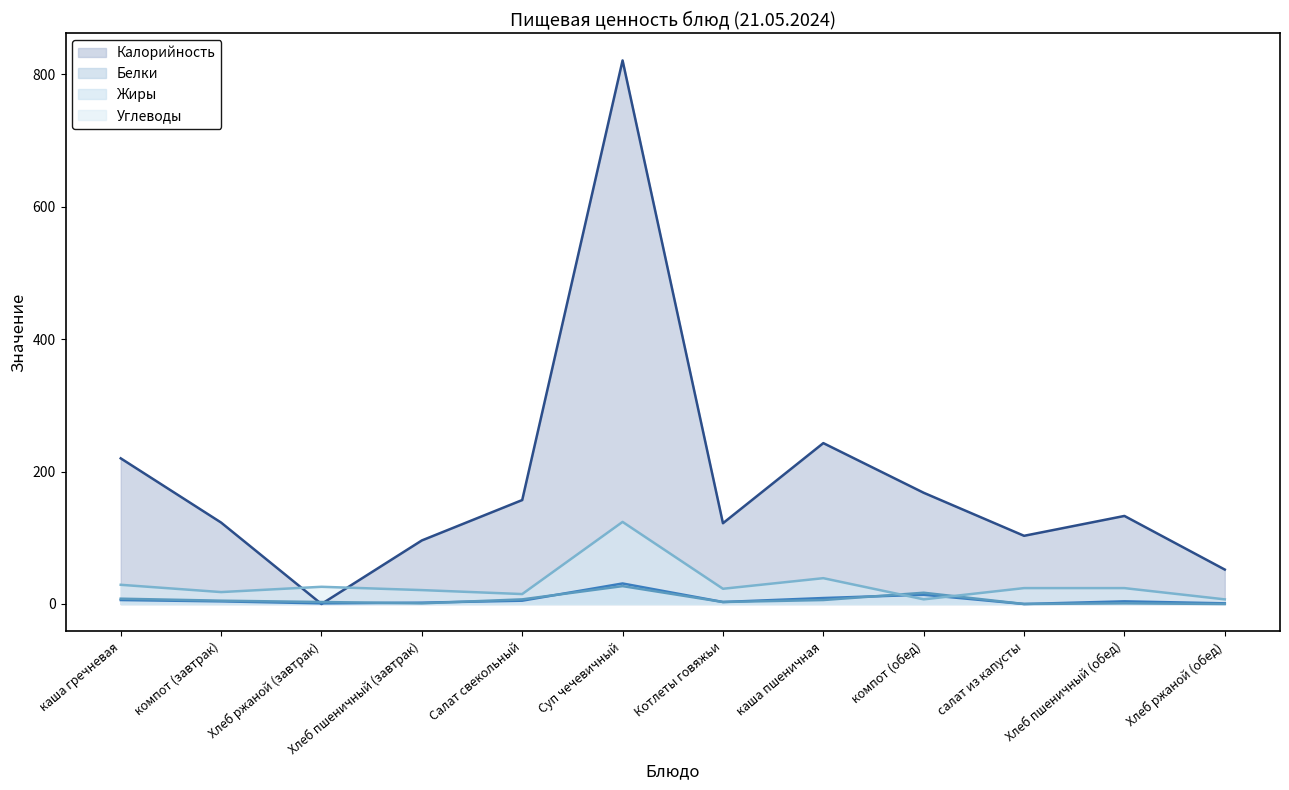

What is the maximum value for Углеводы (line)?

124